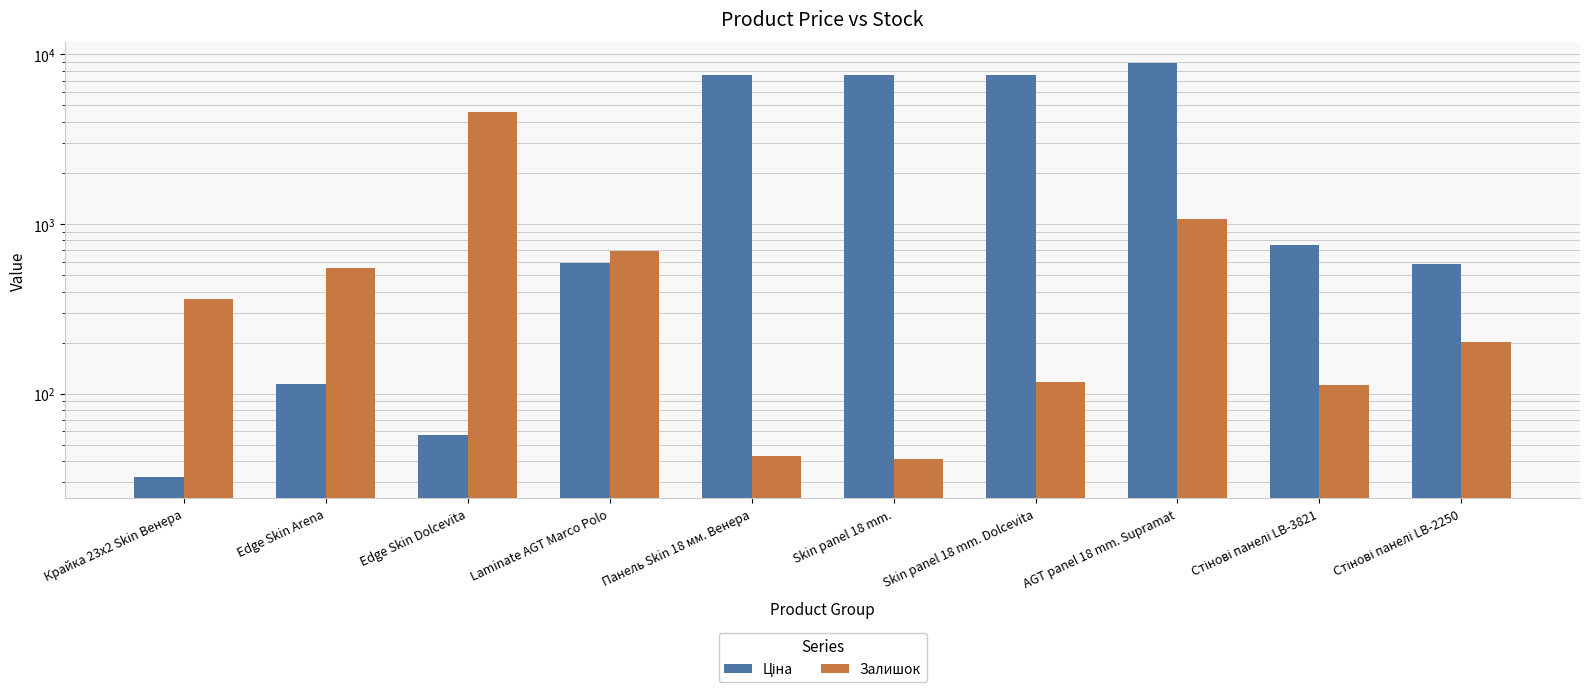

Rank the categories by Залишок value from lowest to highest.

Skin panel 18 mm., Панель Skin 18 мм. Венера, Стінові панелі LB-3821, Skin panel 18 mm. Dolcevita, Стінові панелі LB-2250, Крайка 23x2 Skin Венера, Edge Skin Arena, Laminate AGT Marco Polo, AGT panel 18 mm. Supramat, Edge Skin Dolcevita